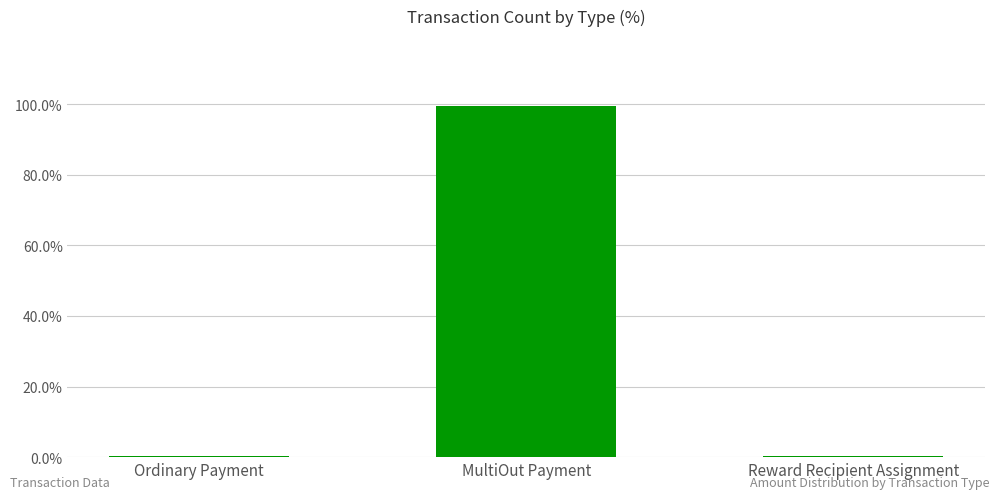

The chart shows a value of 149.3 at MultiOut Payment. True or false?

False